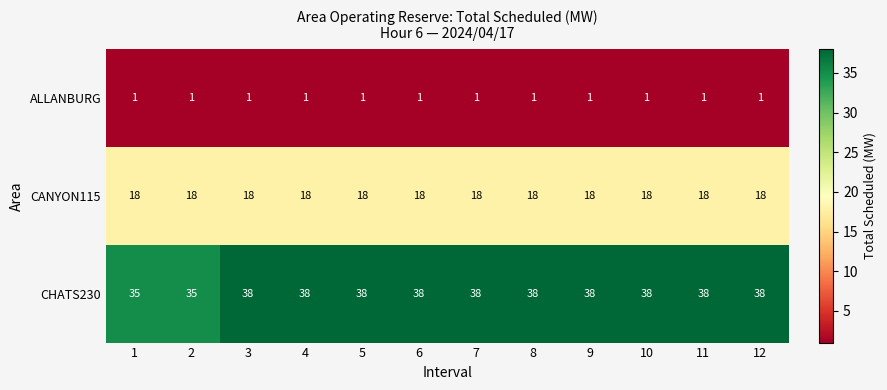

The value of ALLANBURG at 5 is 2. True or false?

False